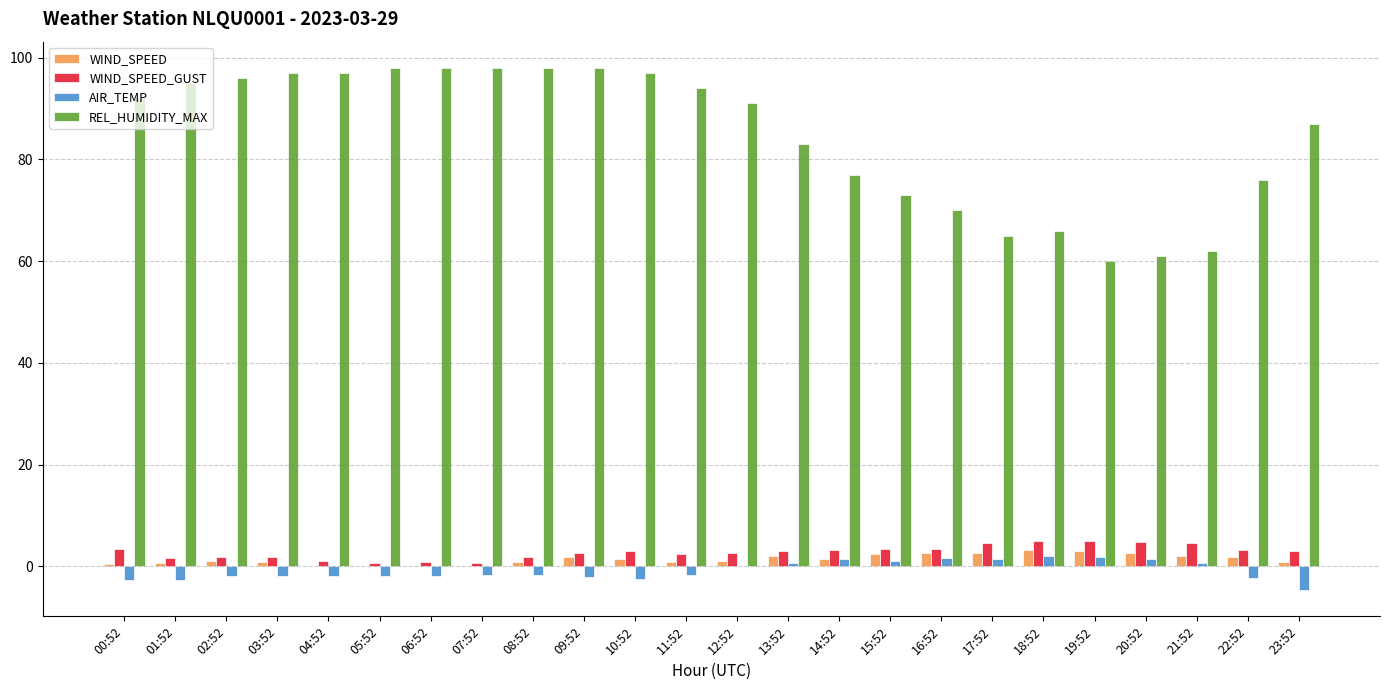

Which series has the largest total across all categories?

REL_HUMIDITY_MAX